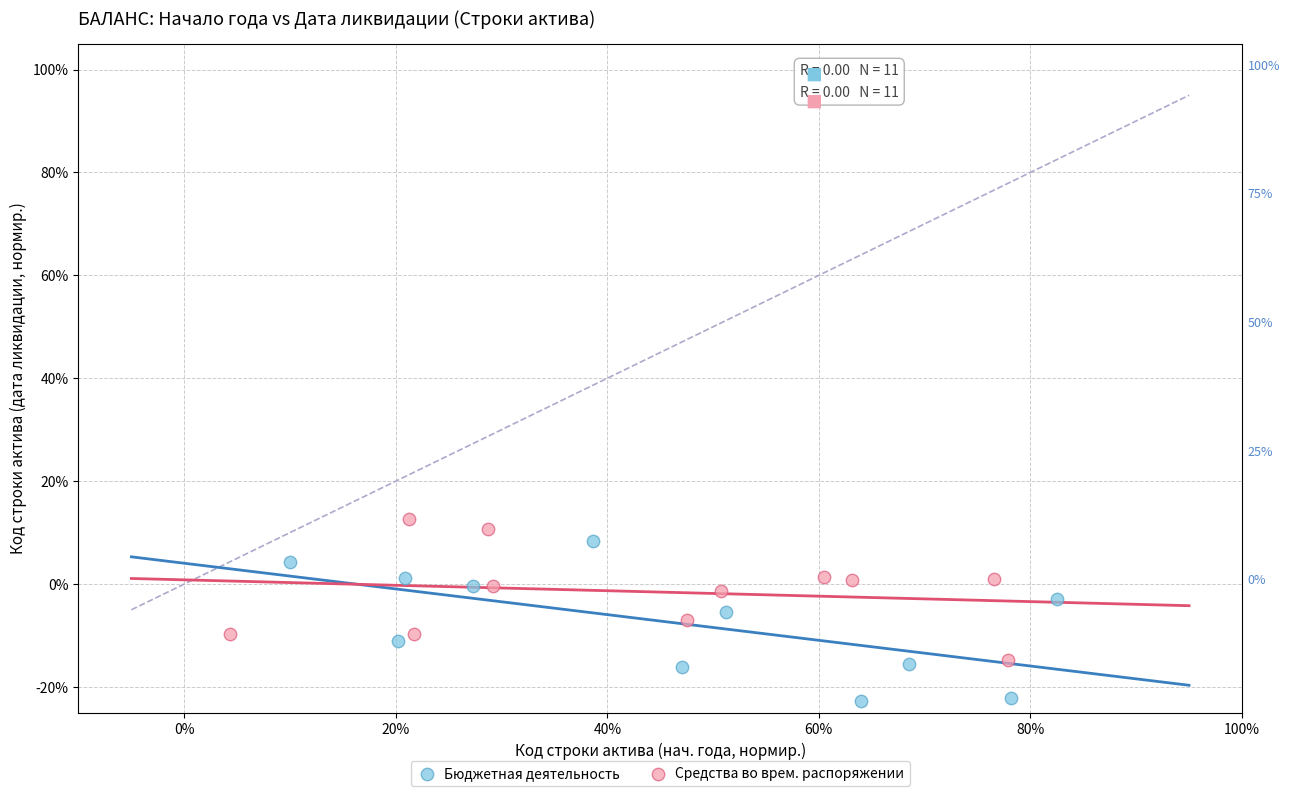

Which series contains the lowest Y value?

Бюджетная деятельность